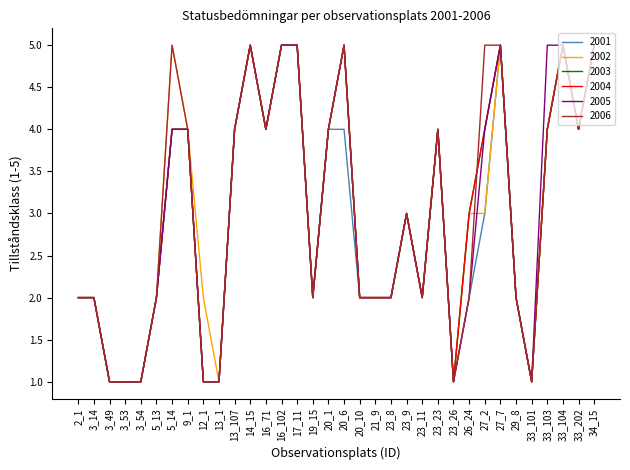

How many lines are shown in the chart?

6